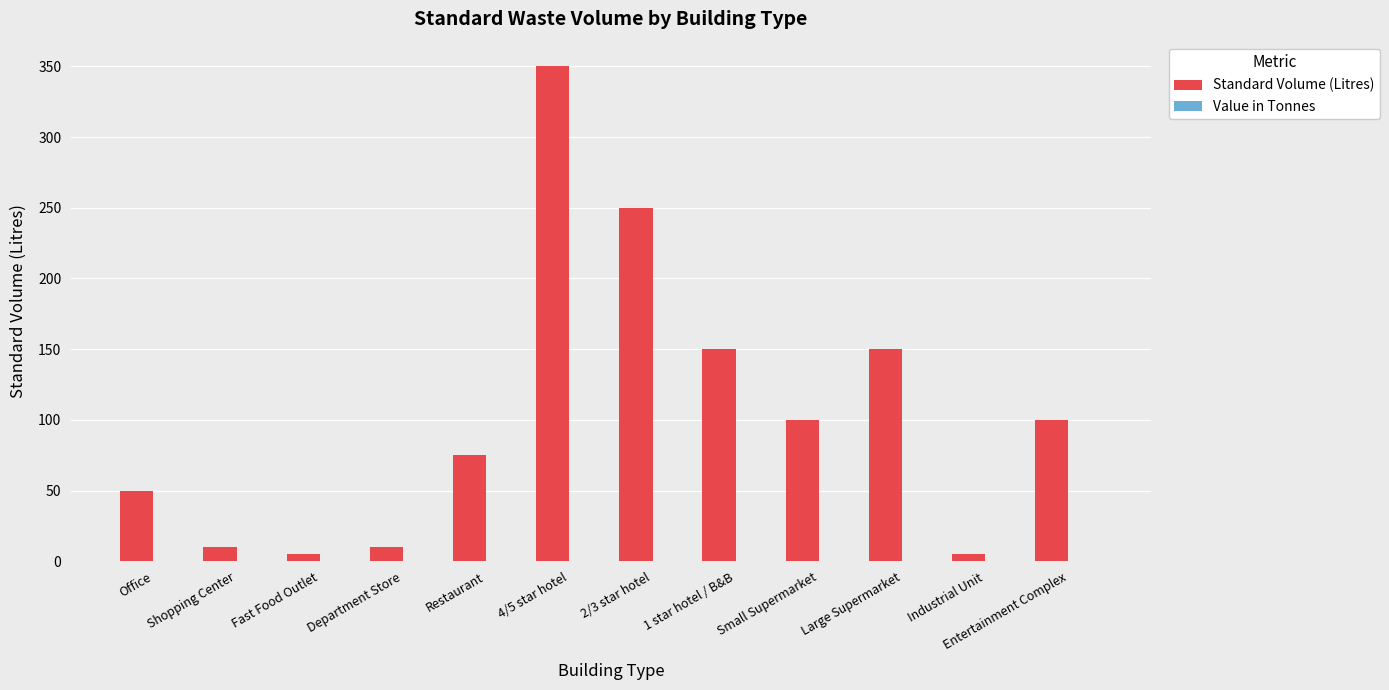

What is the difference between the Standard Volume (Litres) values at 1 star hotel / B&B and Industrial Unit?

145.0